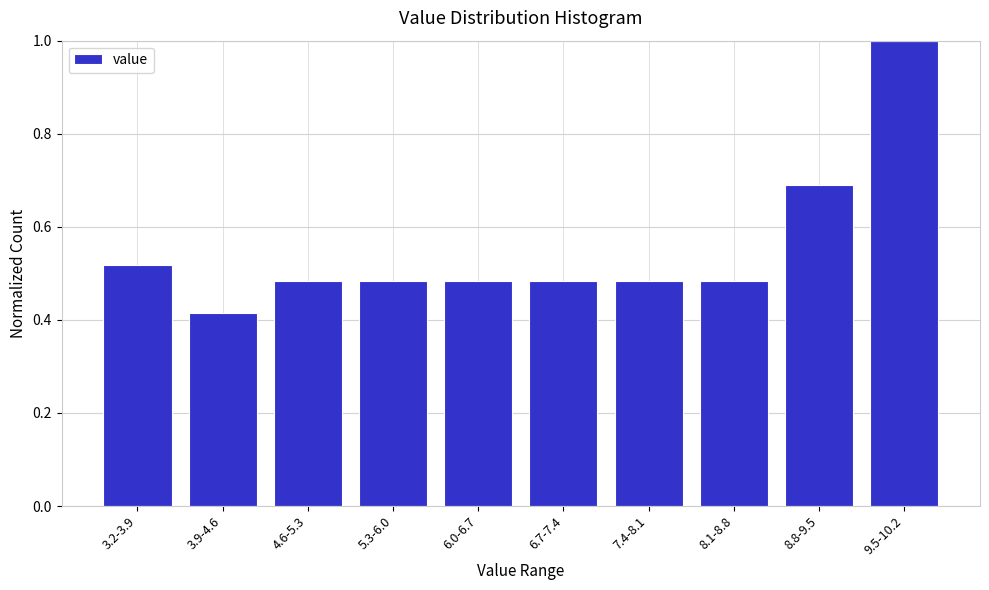

Where is the data nearest to the value 0?

3.9-4.6